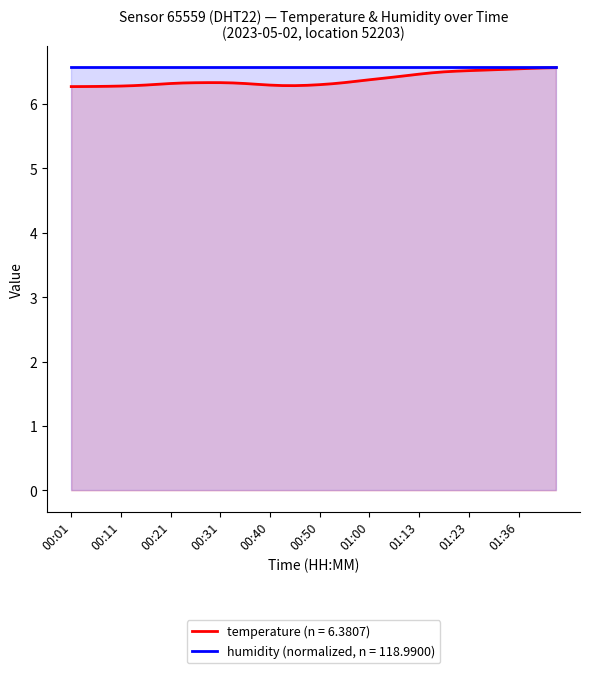

What is the value of the 31st point from the left?

6.5